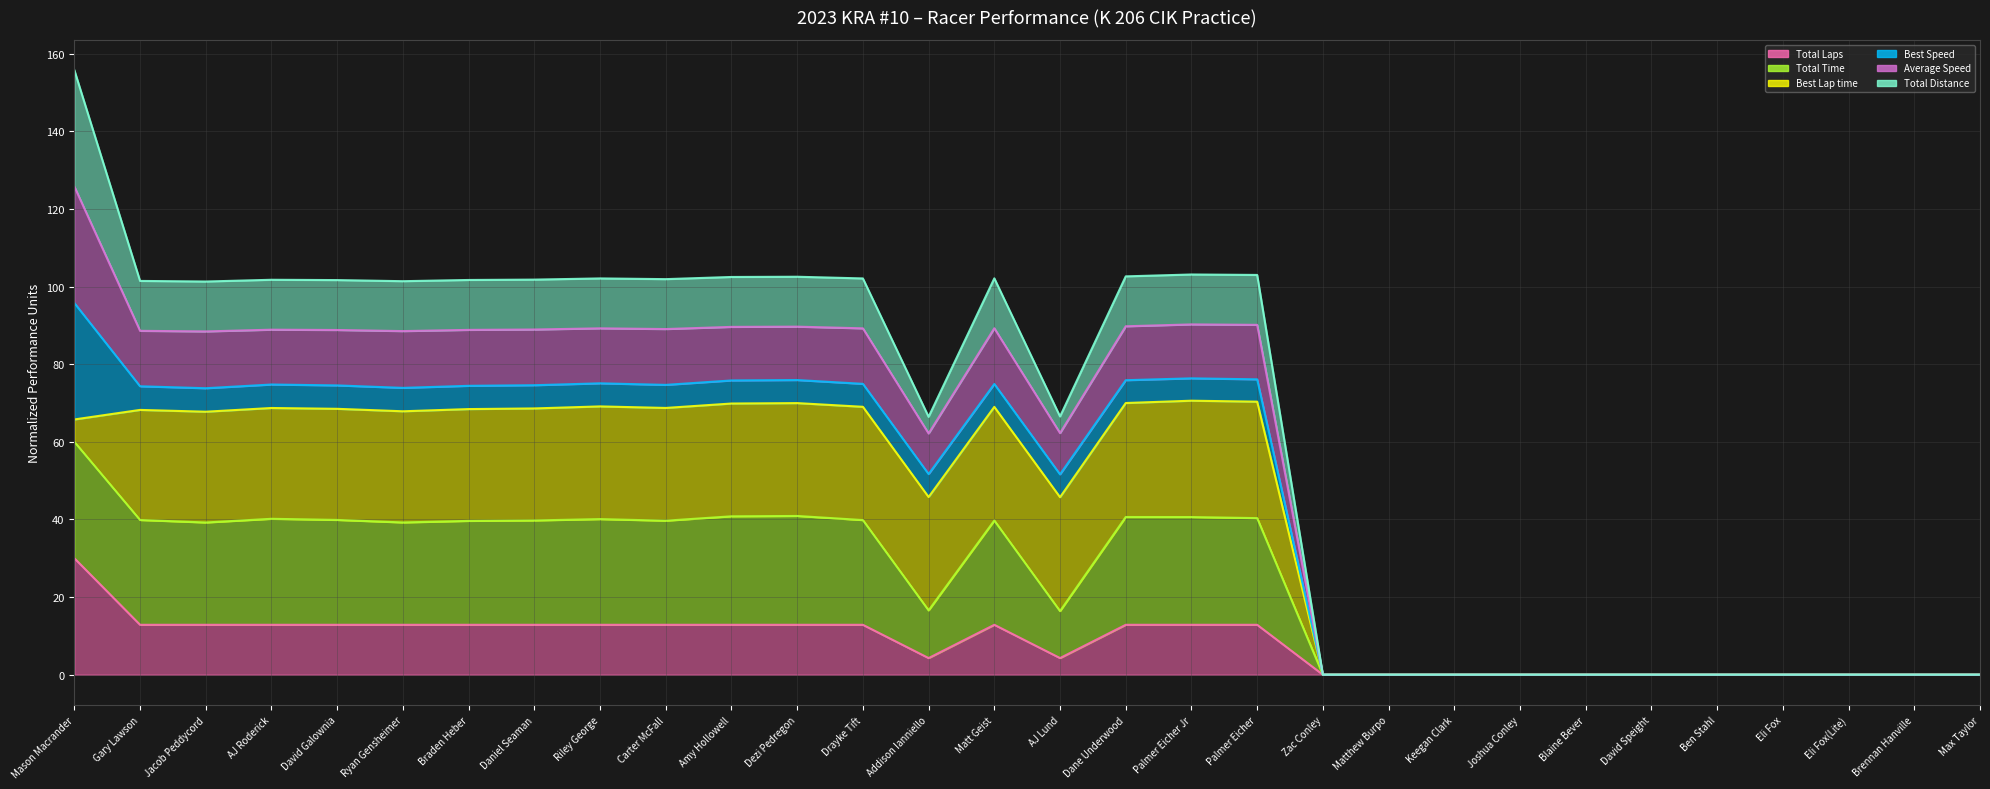

Which has a higher value, Joshua Conley or Eli Fox?

Joshua Conley